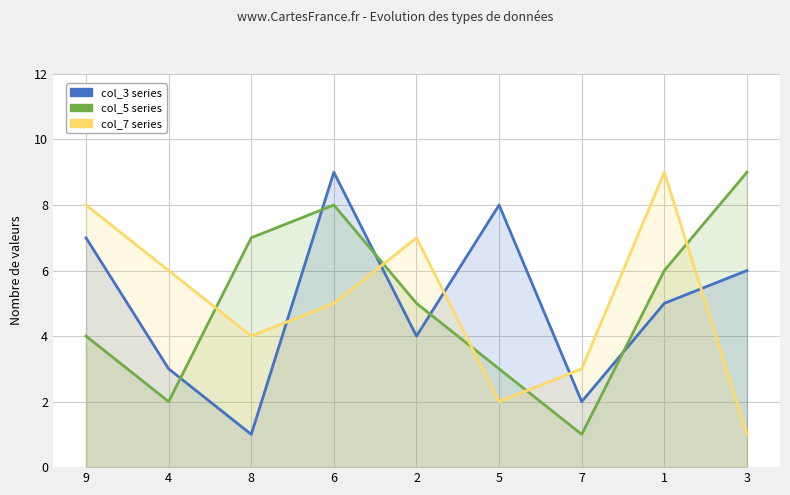

Which series ends up on top after the final intersection of col_7 series and col_3 series?

col_3 series